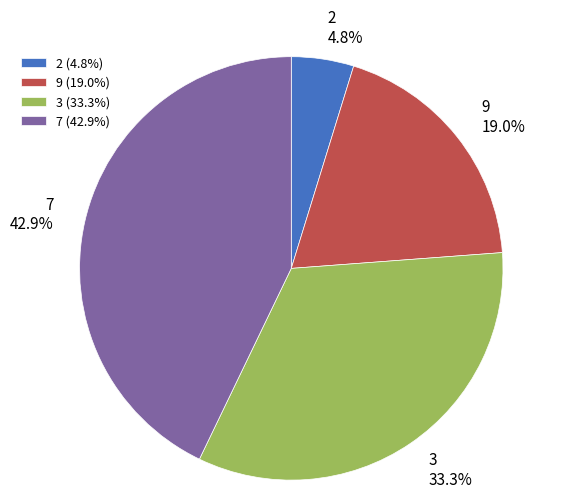

What is the total percentage of 9 (19.0%) and 7 (42.9%)?

61.9%